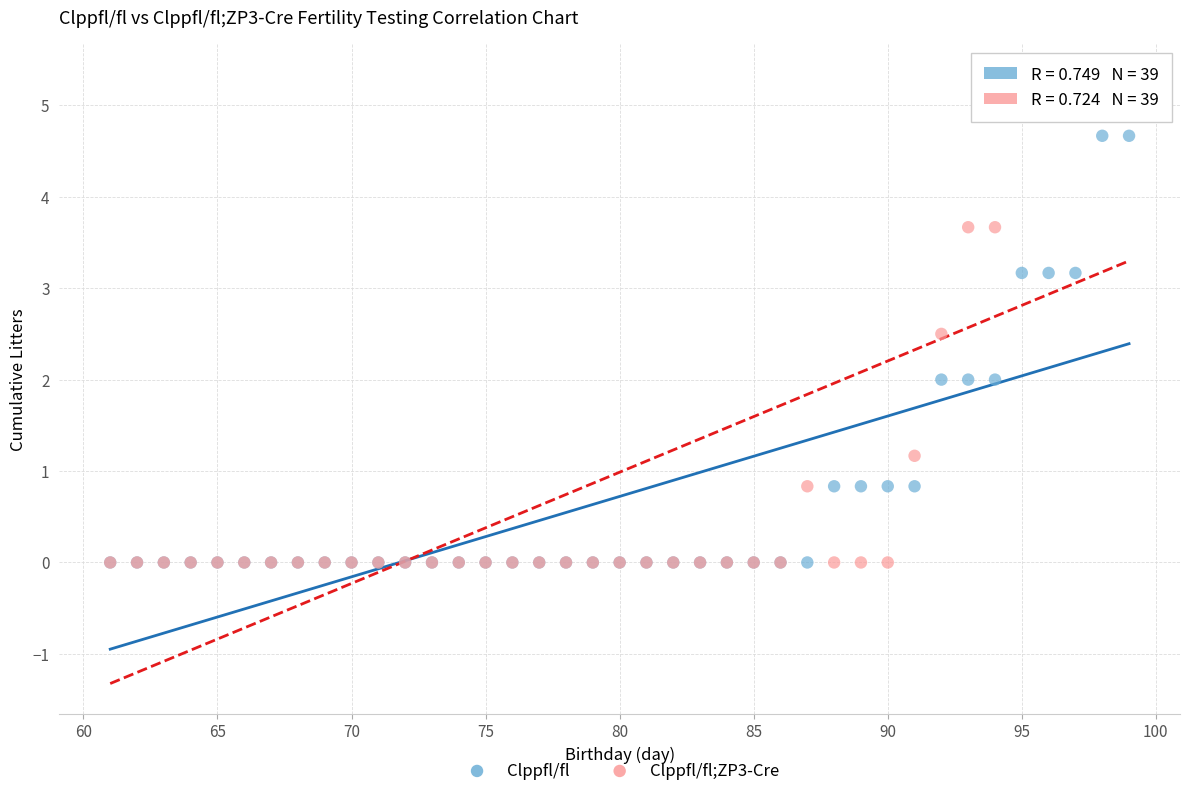

Which series reaches the maximum Y coordinate?

Clppfl/fl;ZP3-Cre